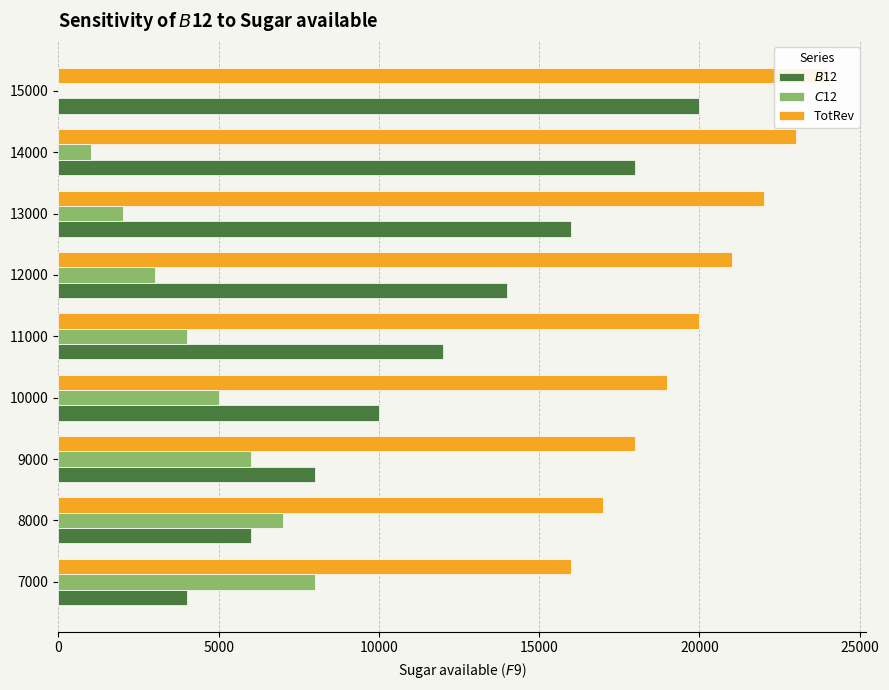

Between 7000 and 10000, which series saw the biggest shift?

$B$12